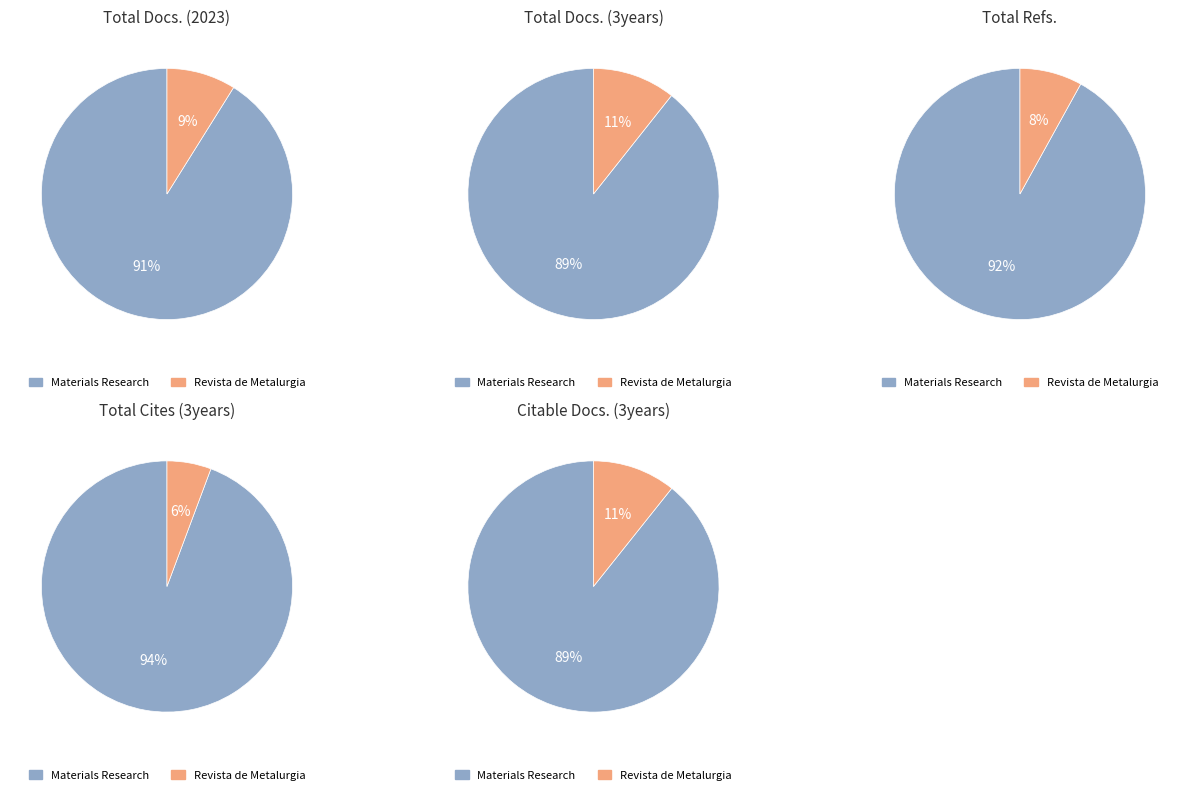

Does Materials Research represent more than half of the total?

Yes